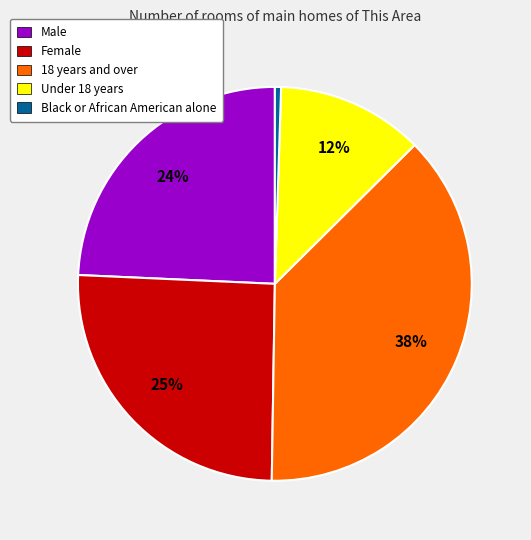

The Female slice represents 25% of the pie. True or false?

True